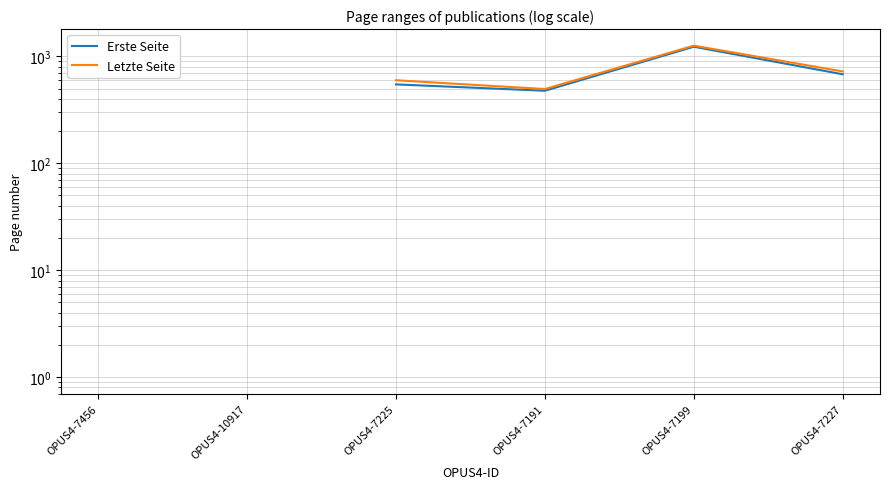

Does the chart display data point markers on the line(s)?

No